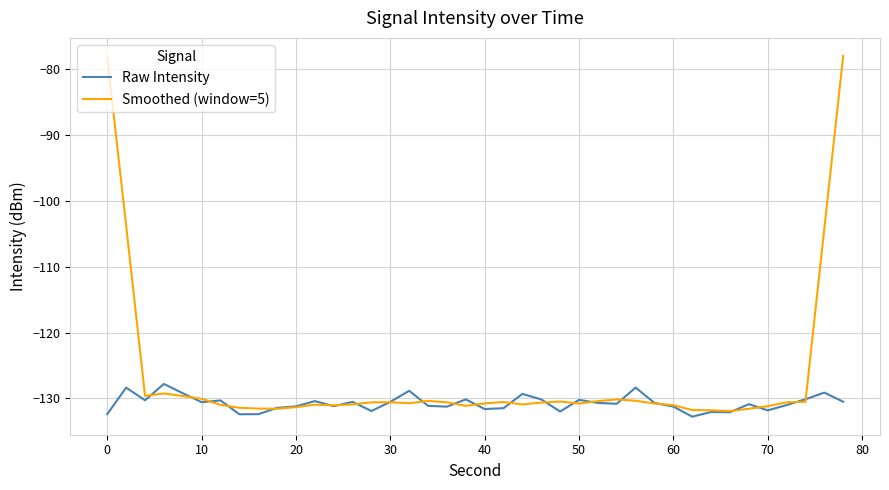

Is this an area chart (filled region under the line)?

No